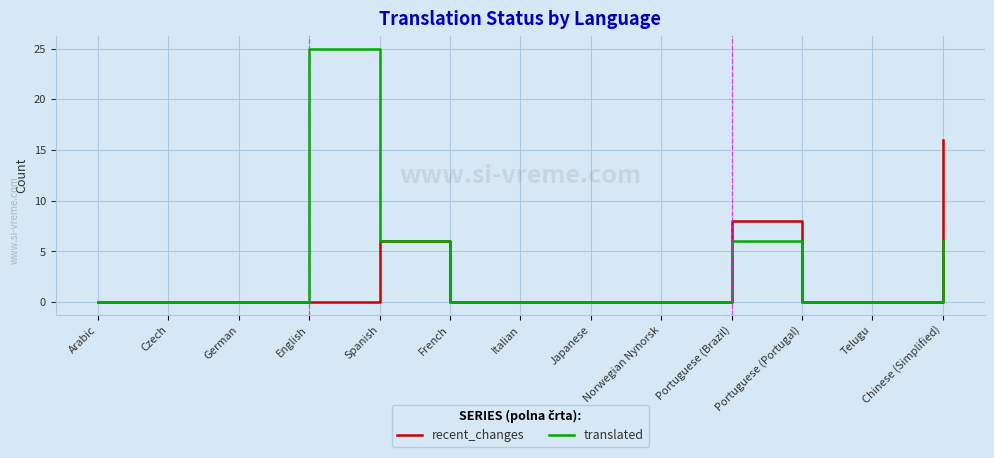

How many lines are shown in the chart?

2